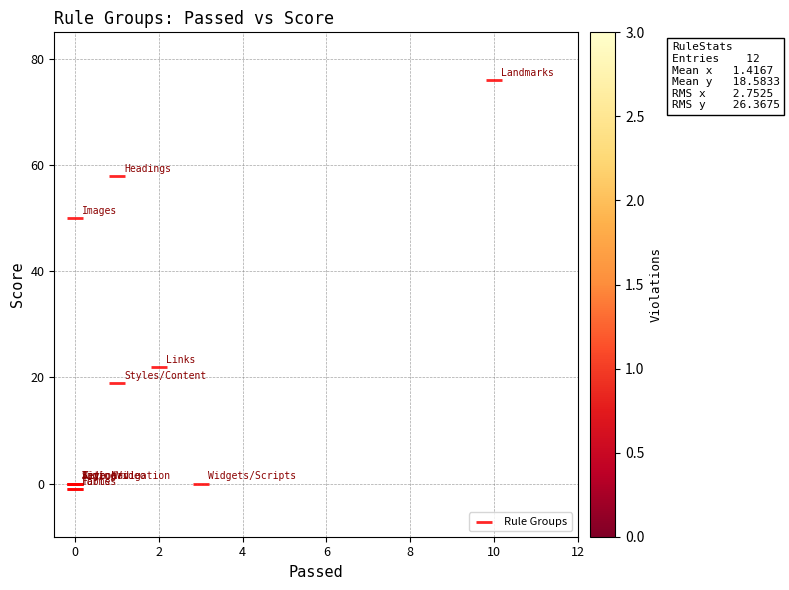

What Y value in the scatter plot is closest to 37?

50